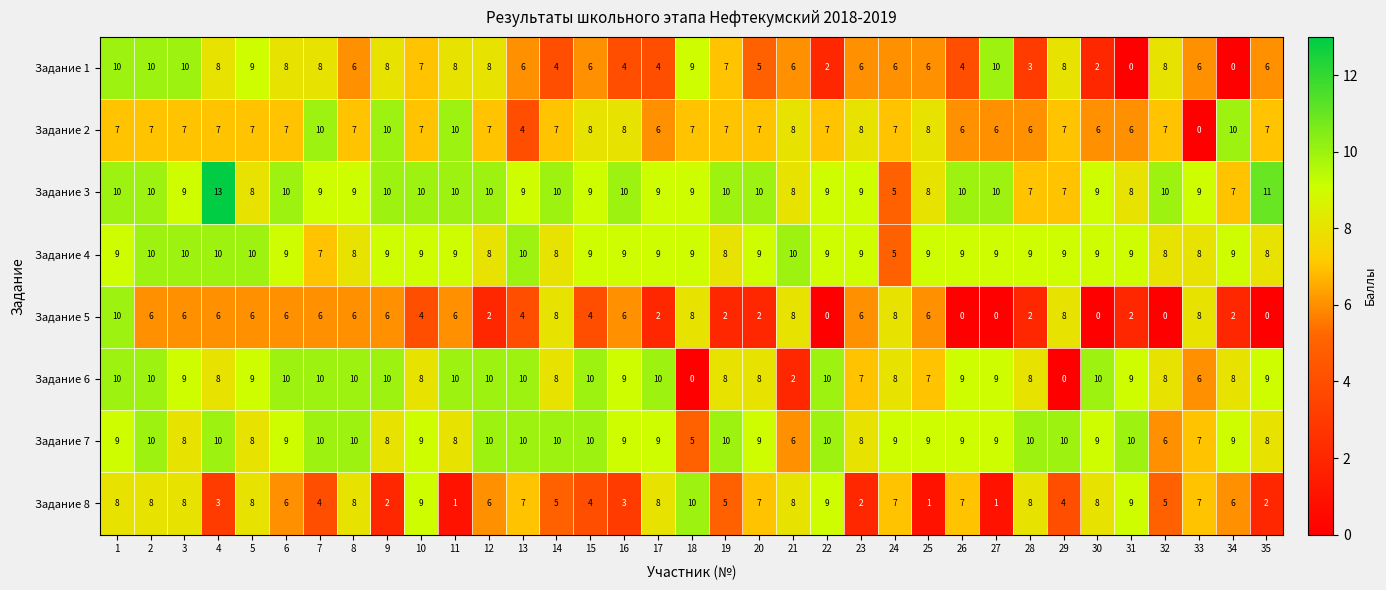

What is the maximum value shown in the chart?

13